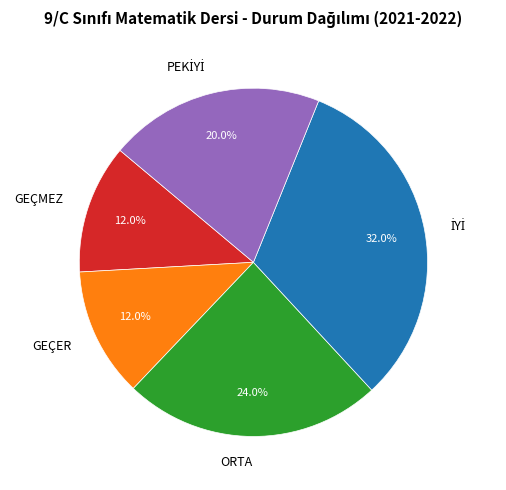

What percentage is NOT represented by GEÇER?

88.0%